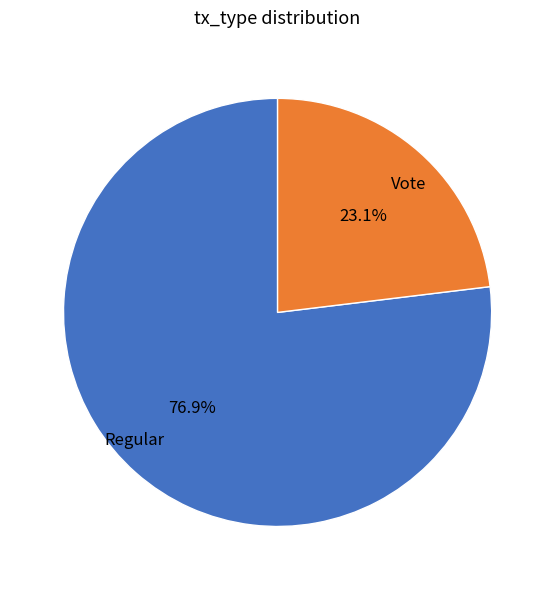

To the nearest percent, what percentage of the pie is Vote?

23%